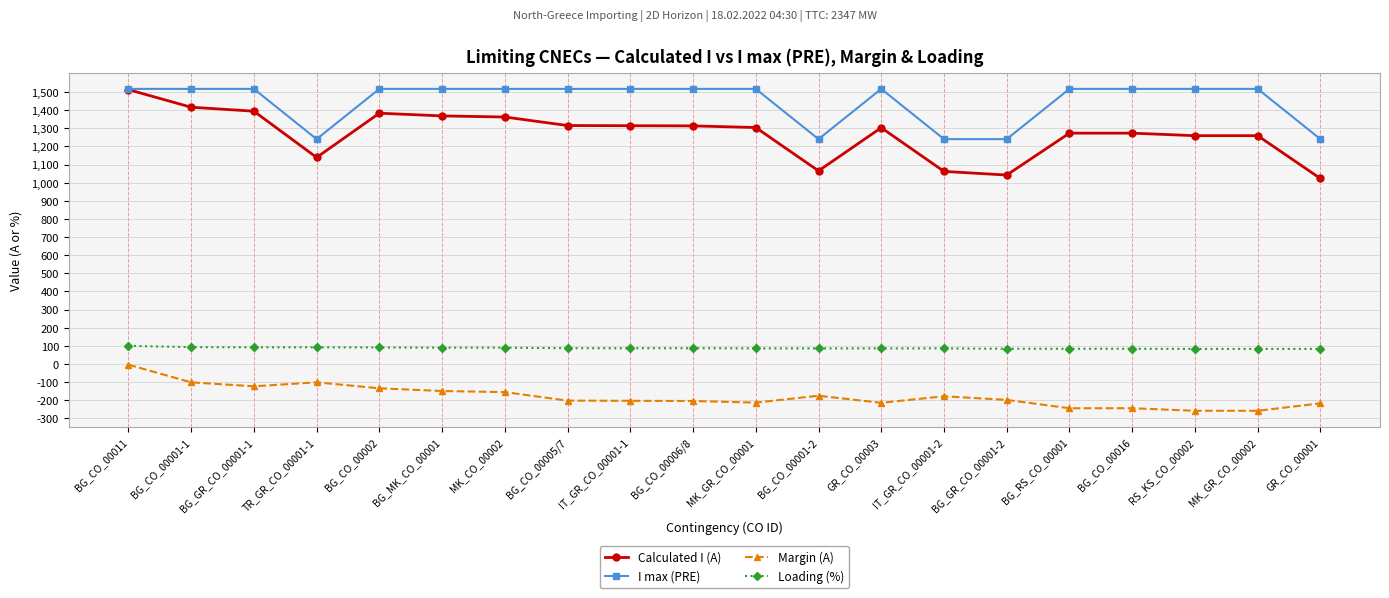

Where does the Calculated I (A) series first go above 1304?

BG_CO_00011